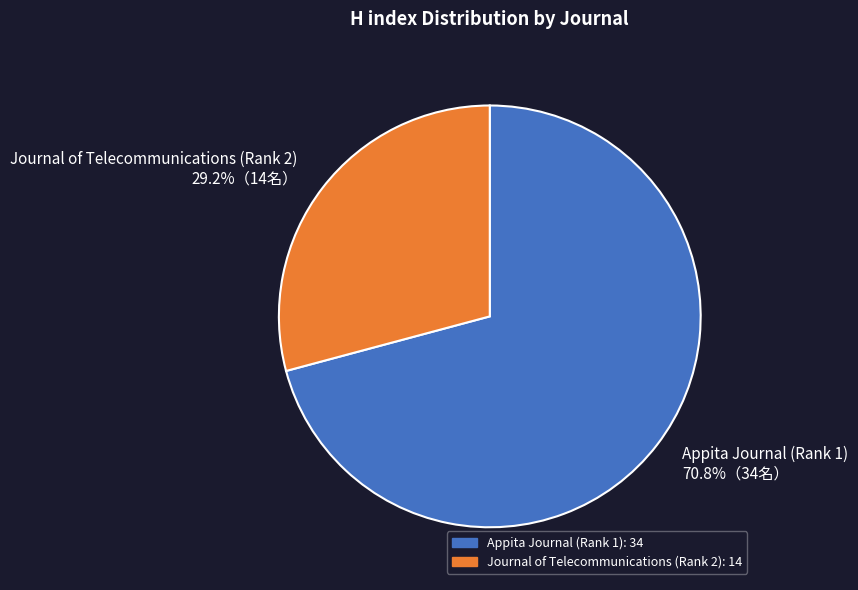

Count the number of slices in the pie.

2